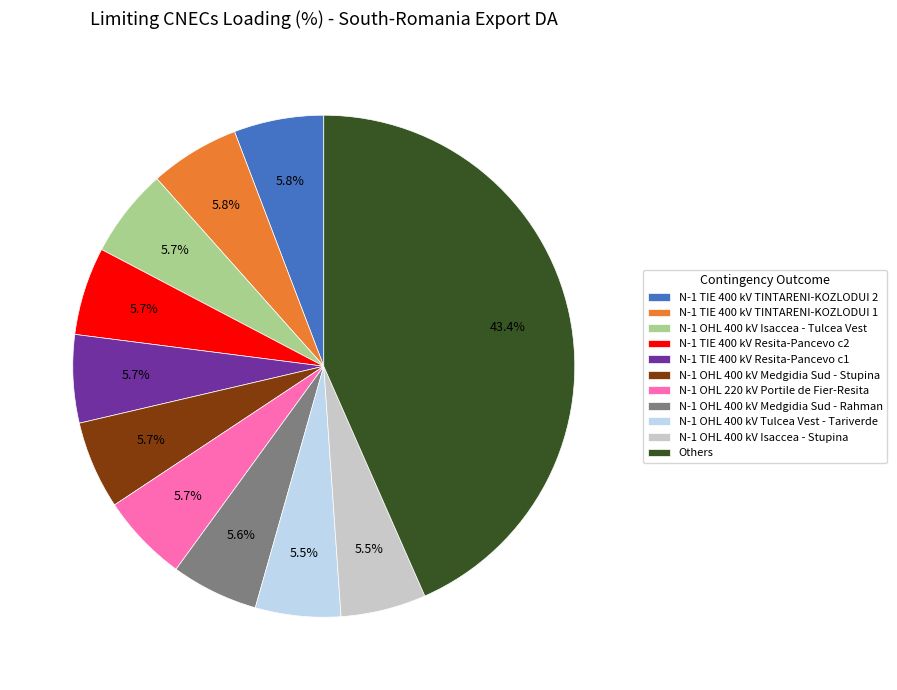

Combined, what portion of the pie is N-1 OHL 400 kV Isaccea - Stupina and Others?

48.9%